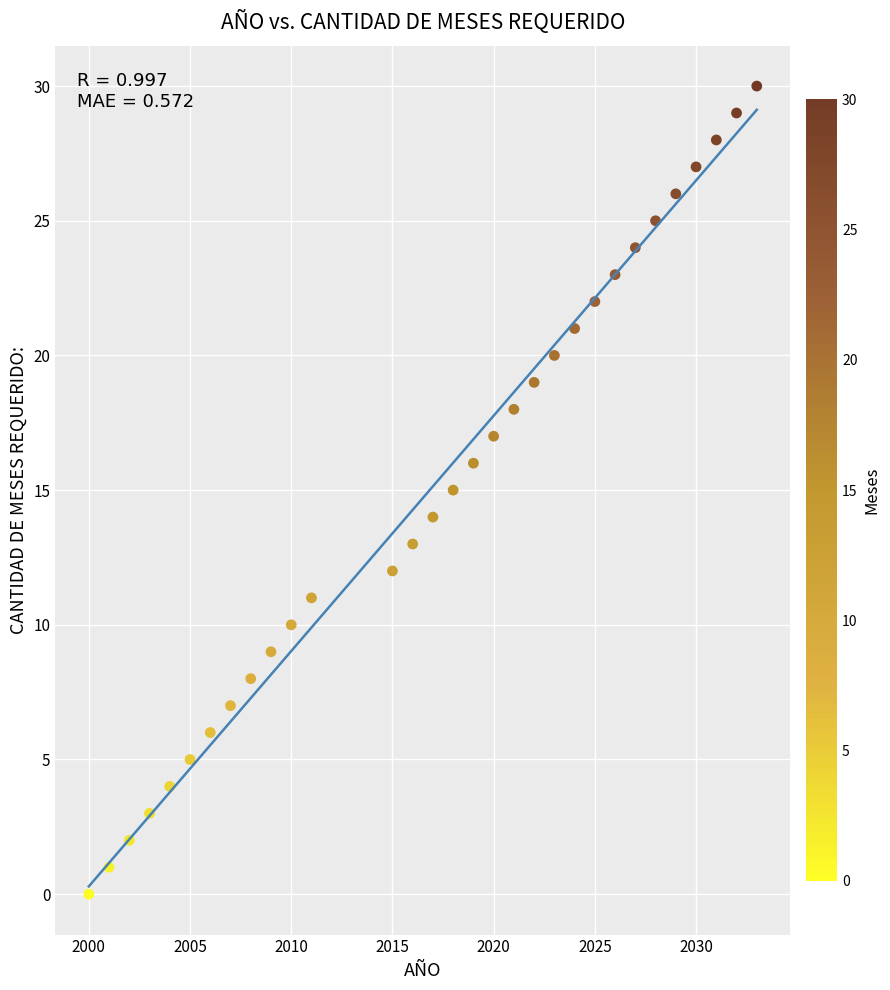

What is the range of X values (max minus min)?

33